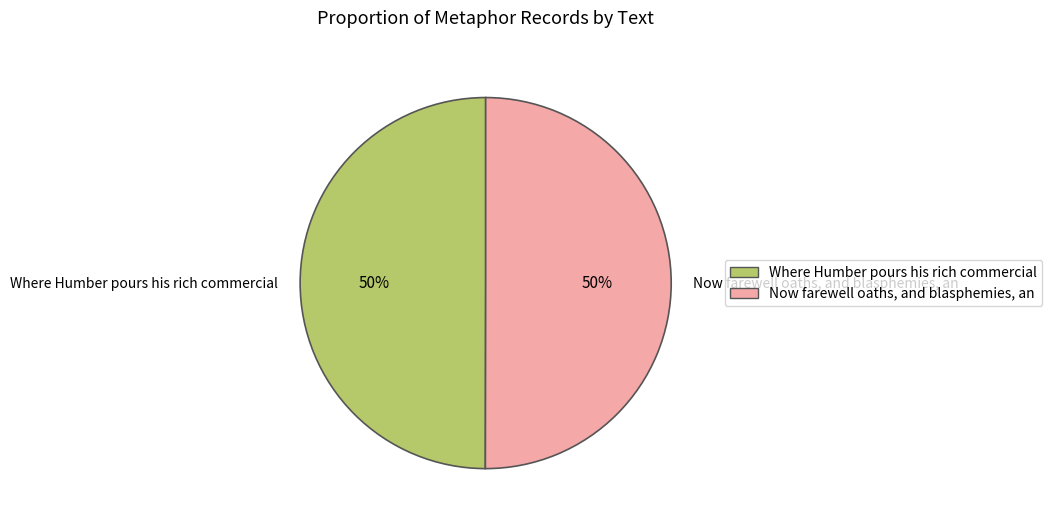

To the nearest percent, what is the average slice percentage?

50%